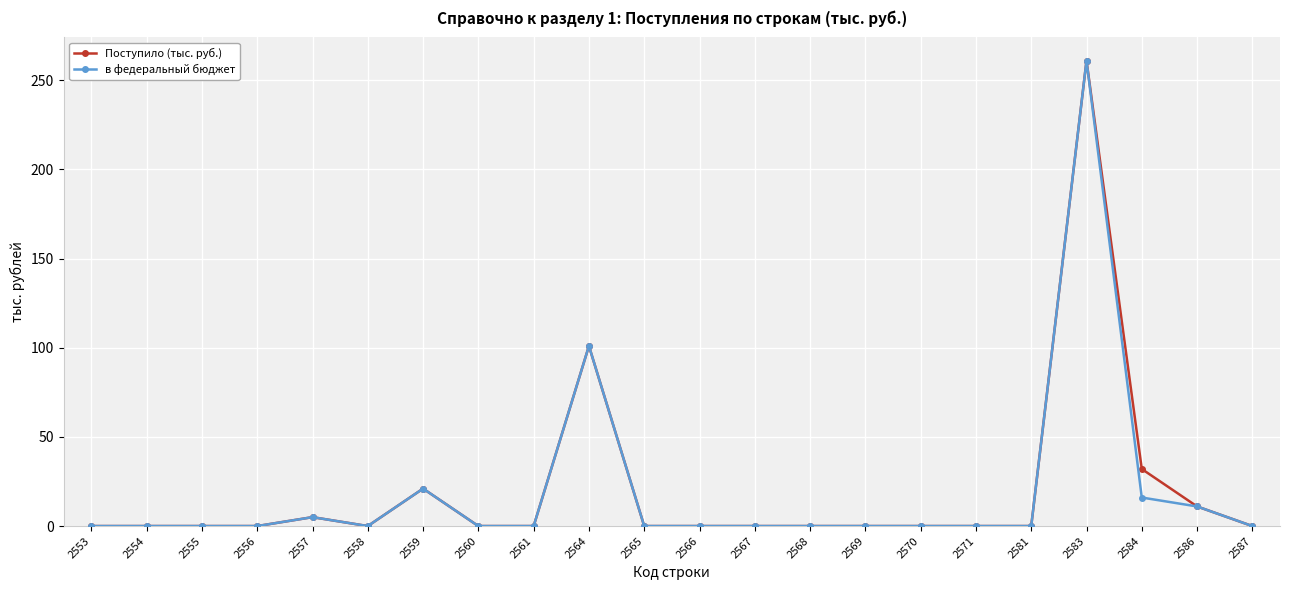

True or false: в федеральный бюджет has a value of 173 at 2567.

False